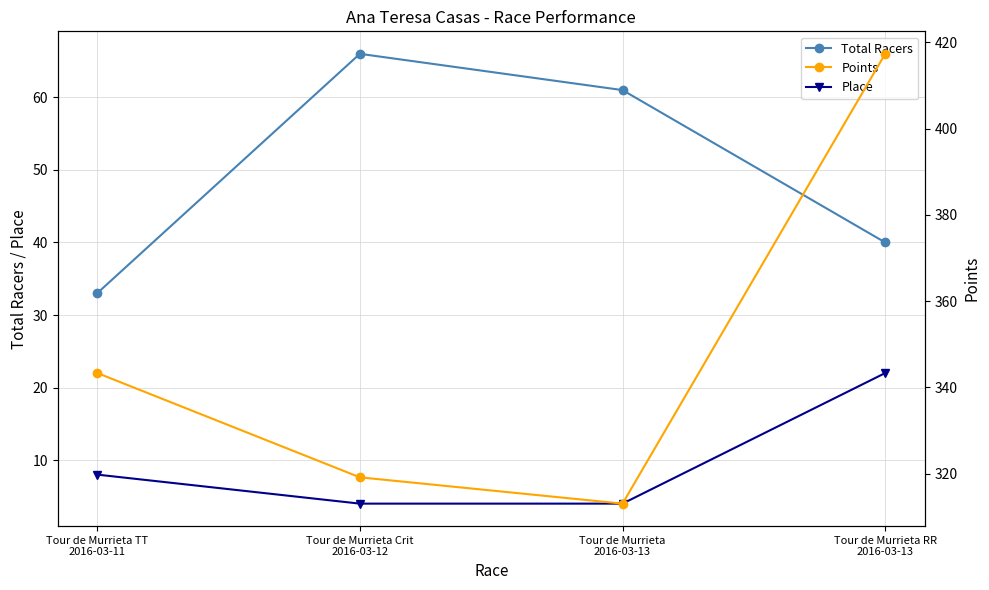

What is the difference between the second highest and second lowest values in the Total Racers series?

21